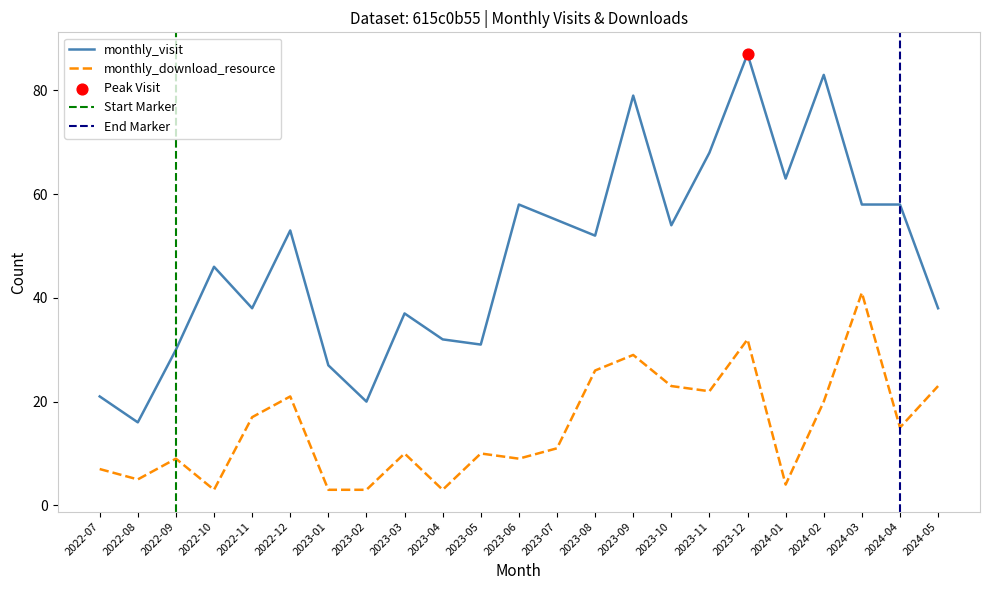

What are all the series names shown in the legend?

monthly_visit, monthly_download_resource